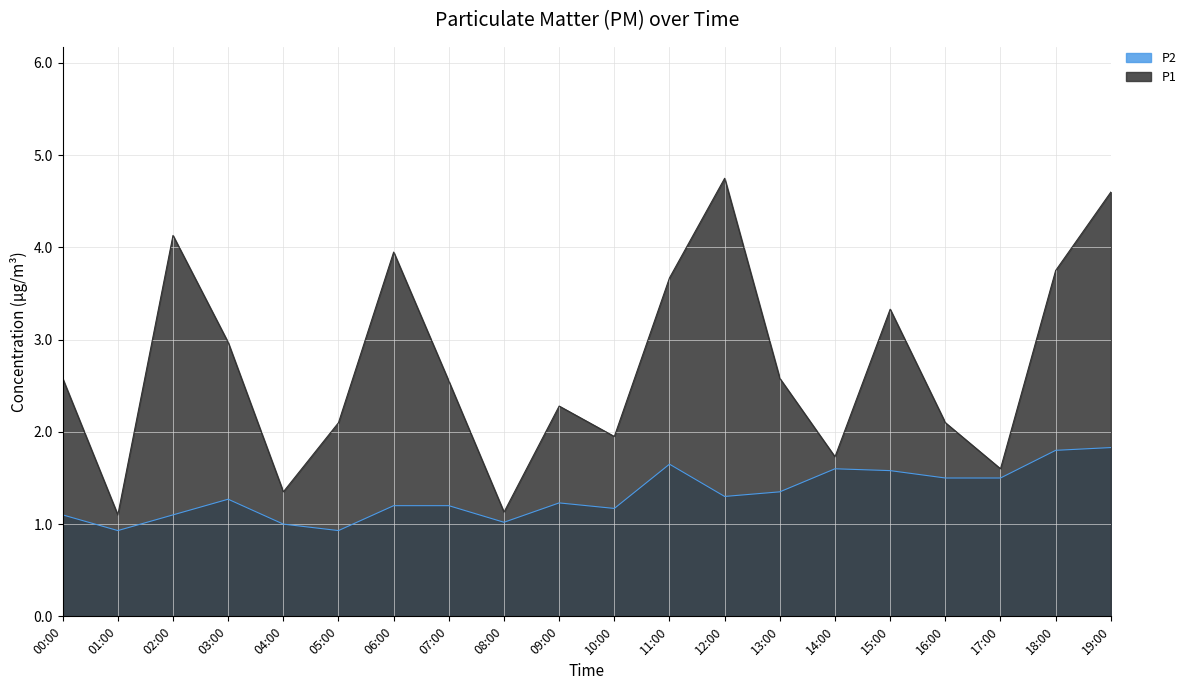

What are all the series names shown in the legend?

P2, P1